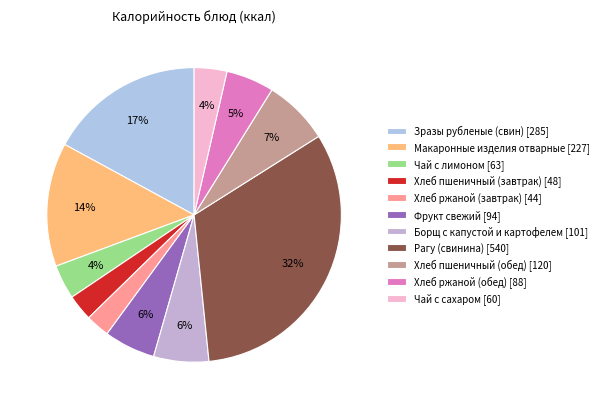

How many slices are in this pie chart?

11